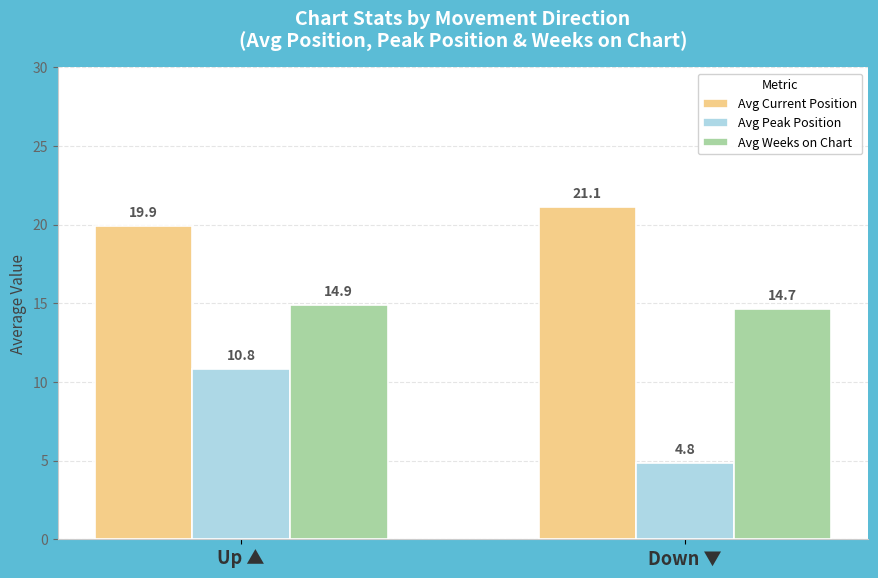

Which series has the widest spread of values?

Avg Peak Position